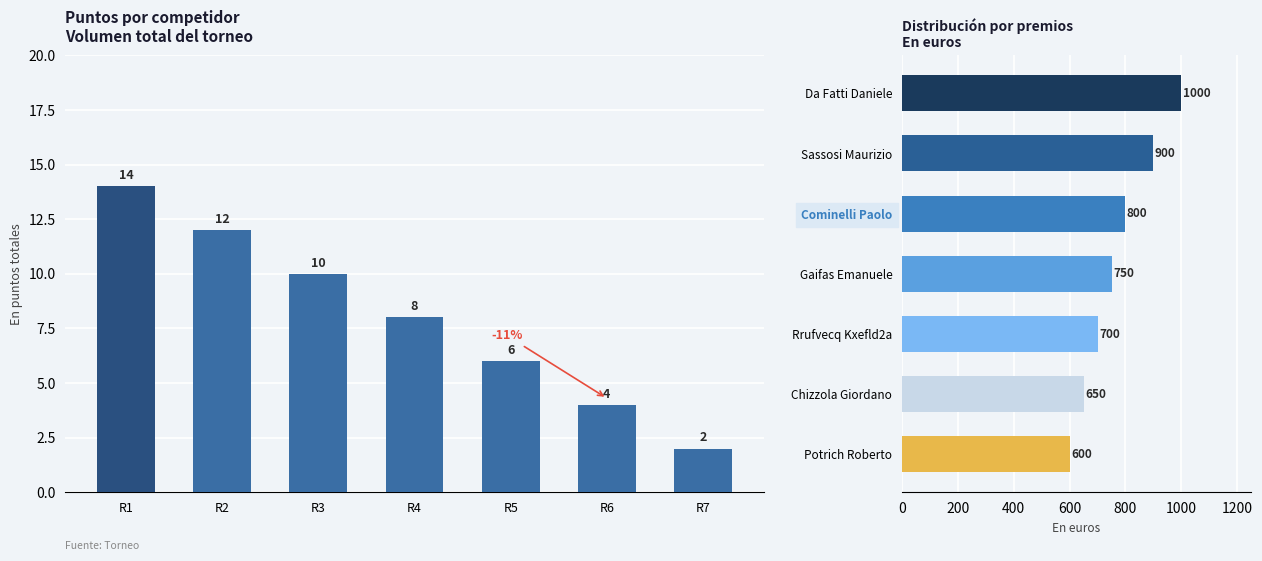

How many groups of bars are there?

7